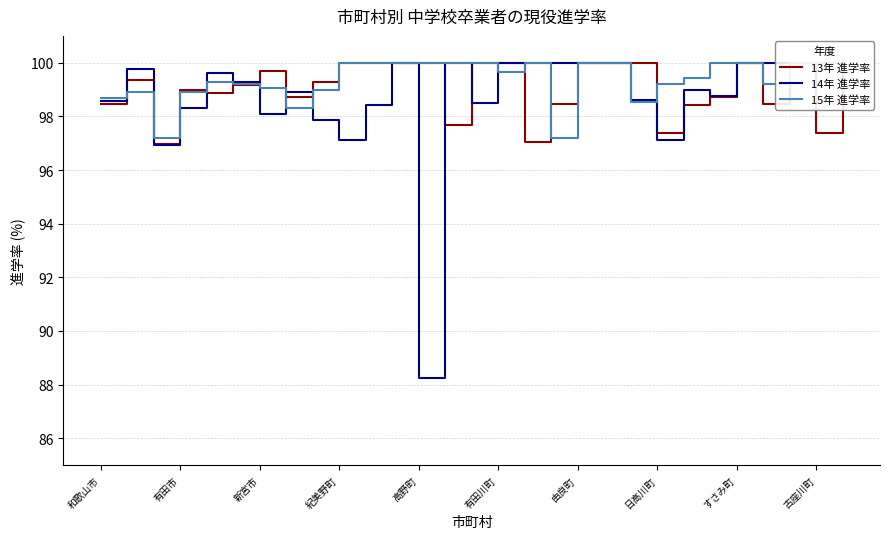

How many distinct data groups are displayed?

3